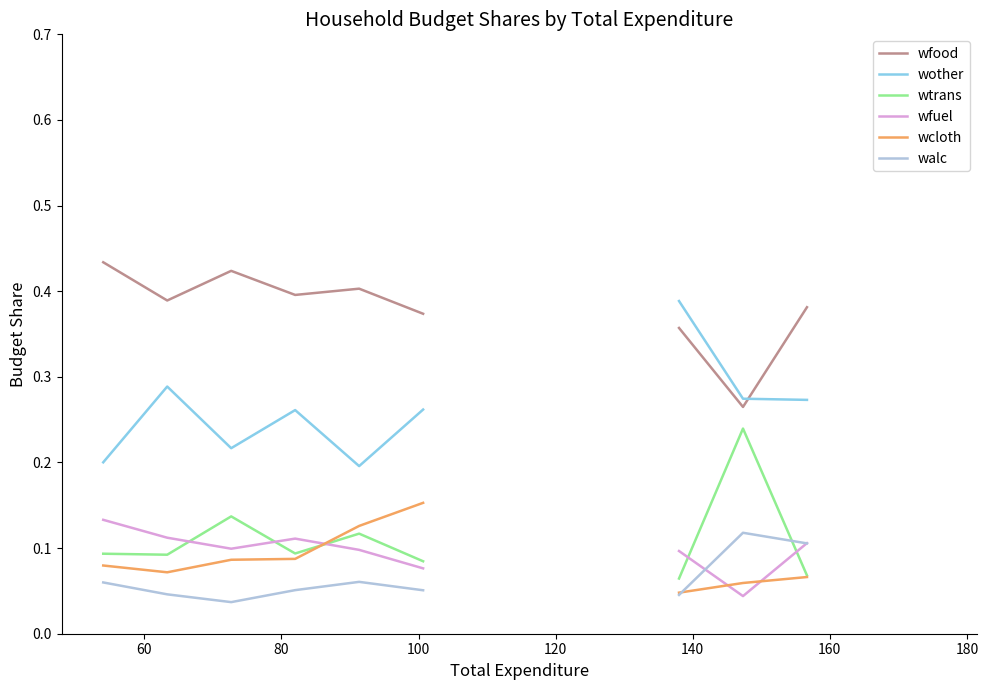

Rank the series at 60 from lowest to highest value.

walc, wcloth, wtrans, wfuel, wother, wfood